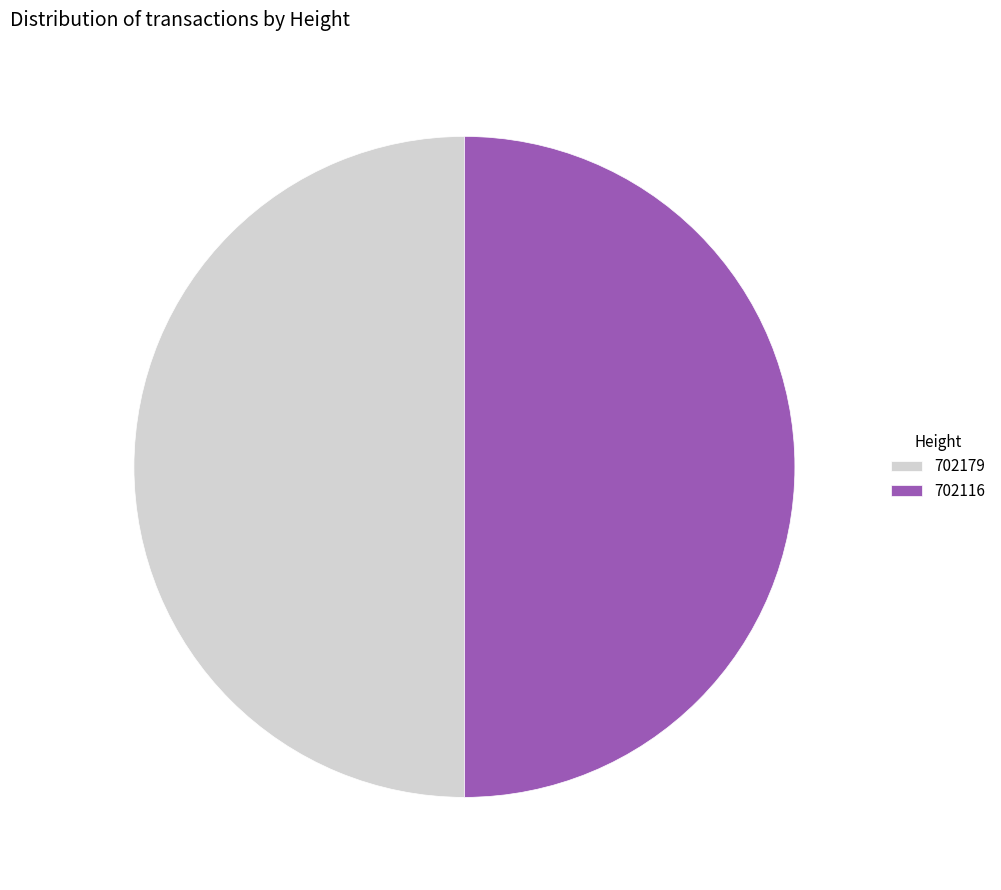

Combined, do 702116 and 702179 account for over 50%?

Yes